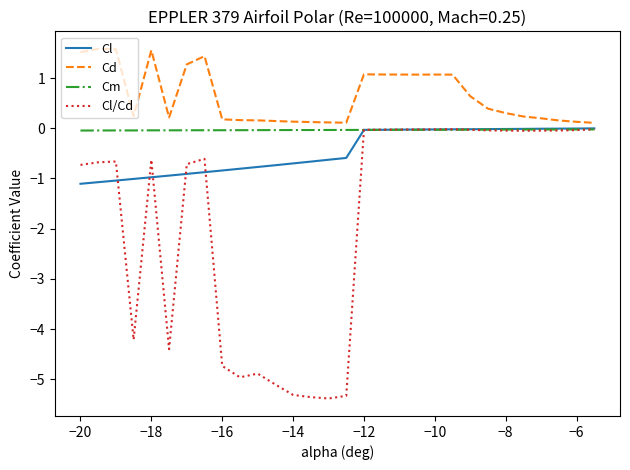

Which series has the largest range (max minus min)?

Cl/Cd